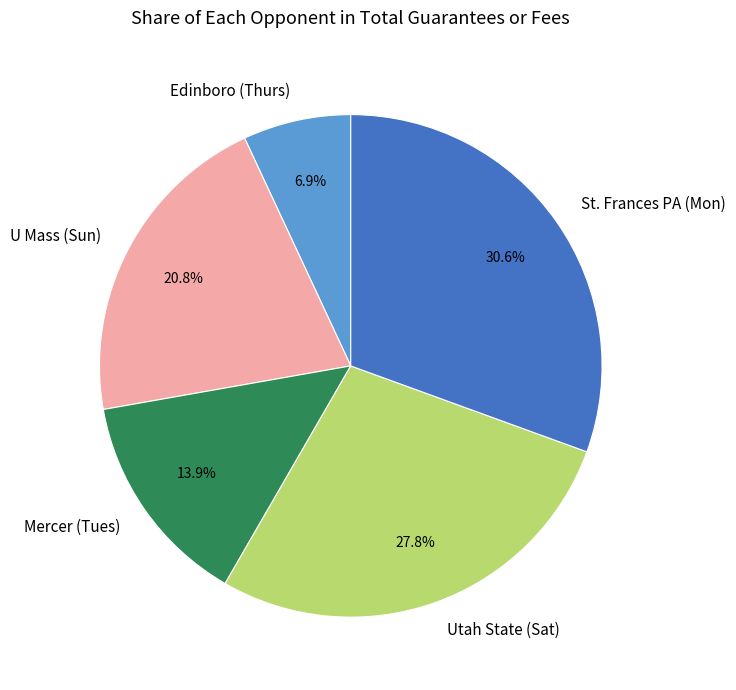

Which category has the smallest portion of the pie?

Edinboro (Thurs)